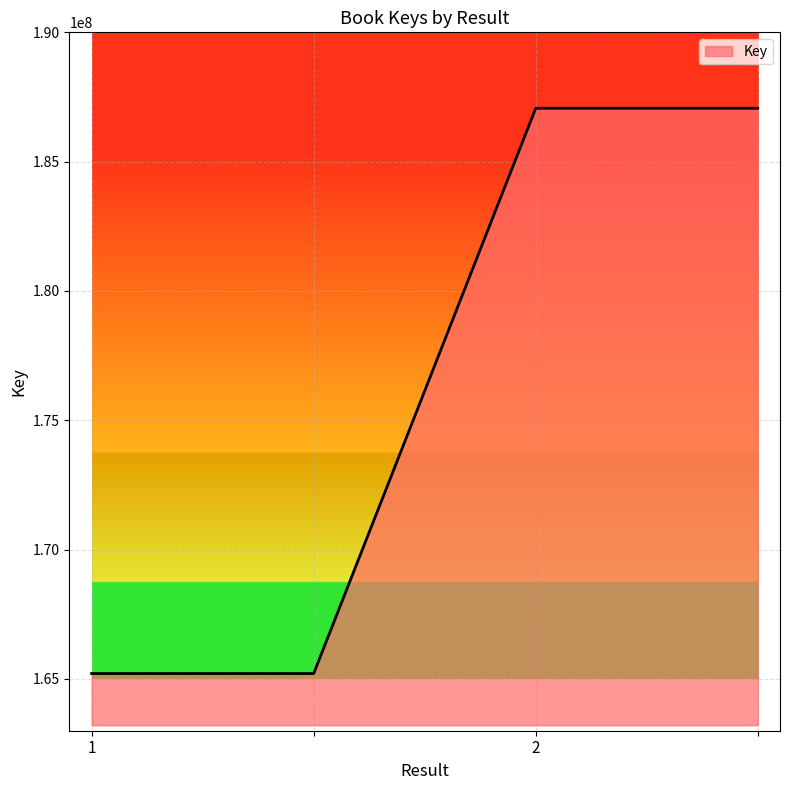

What is the difference between the second highest and minimum values?

21854306